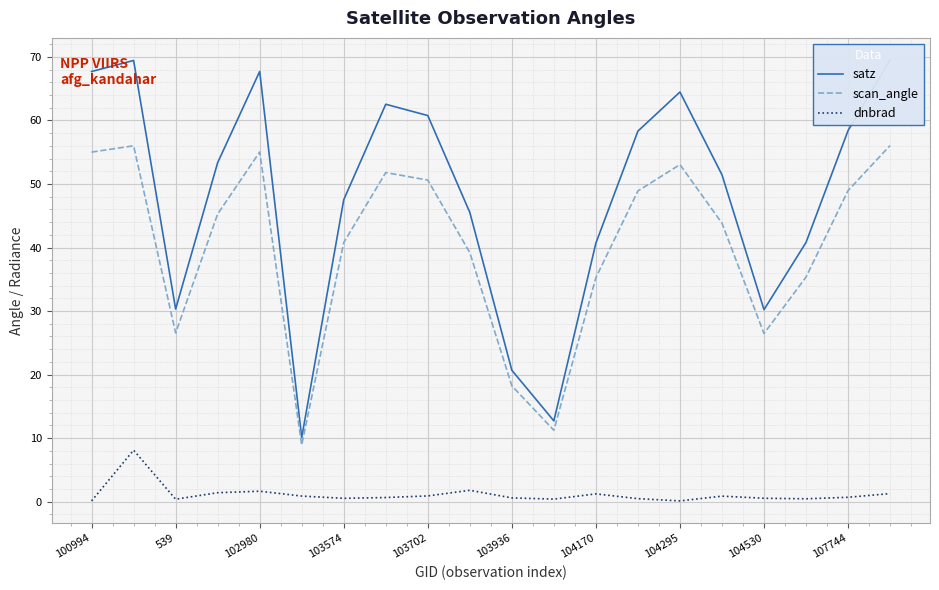

True or false: satz and scan_angle intersect in this chart.

False